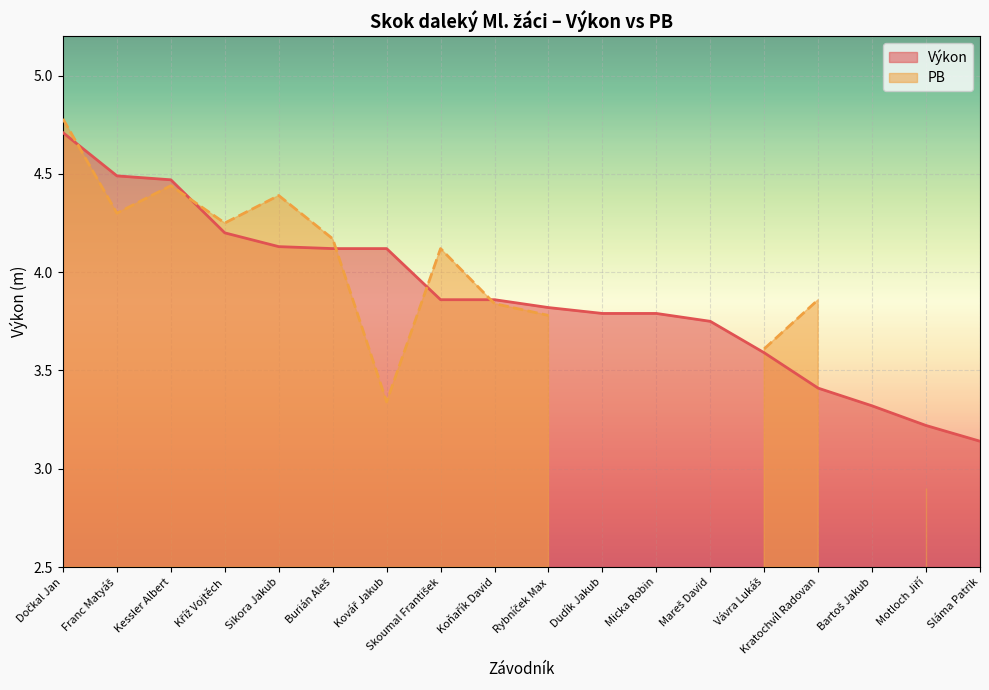

What is the label of the 13th point from the left?

Mareš David